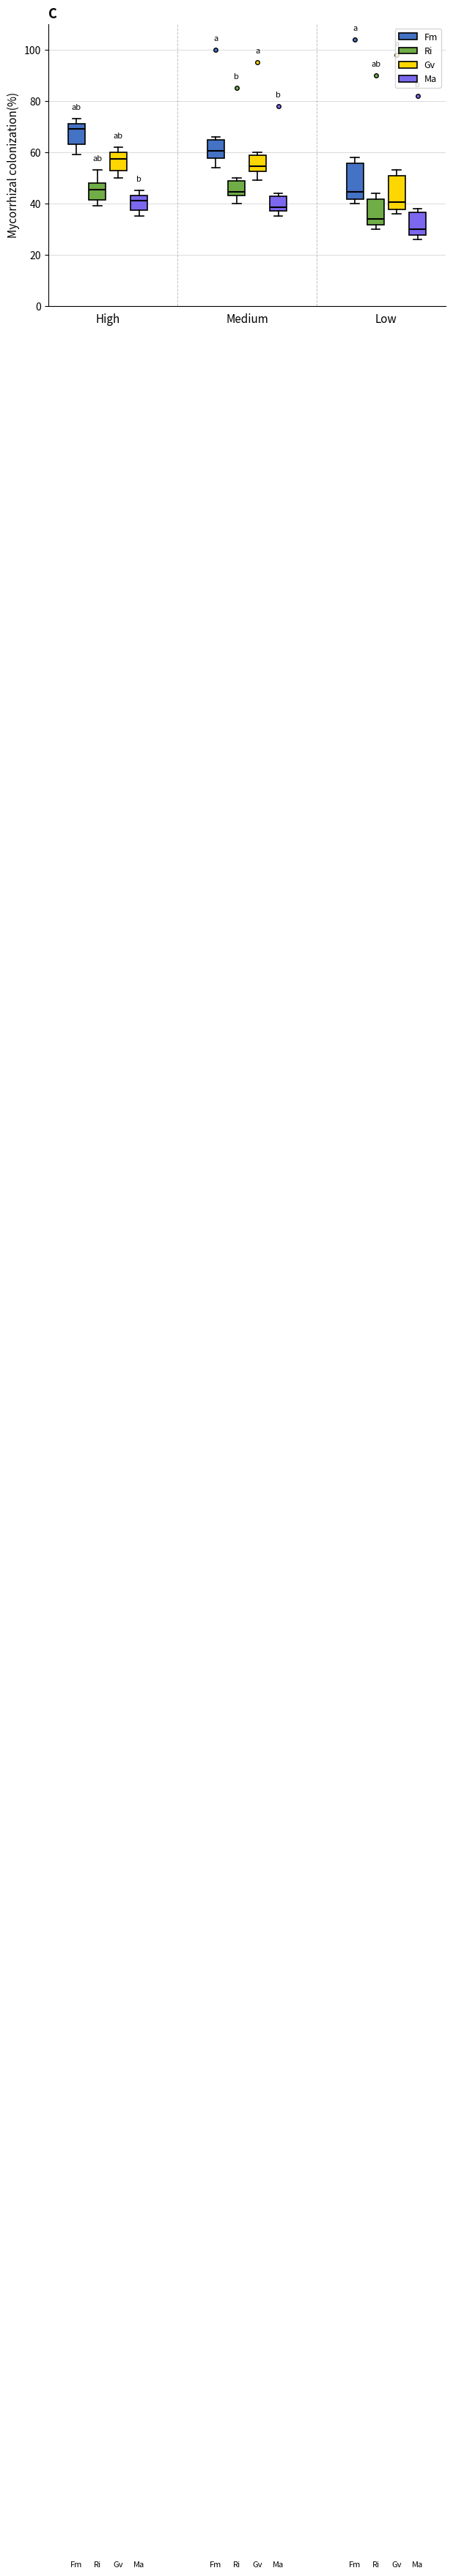

Where is the upper edge of the box for High (Fm) on the y-axis? The values are not printed on the chart, so give them approximately, as read against the axis.

72